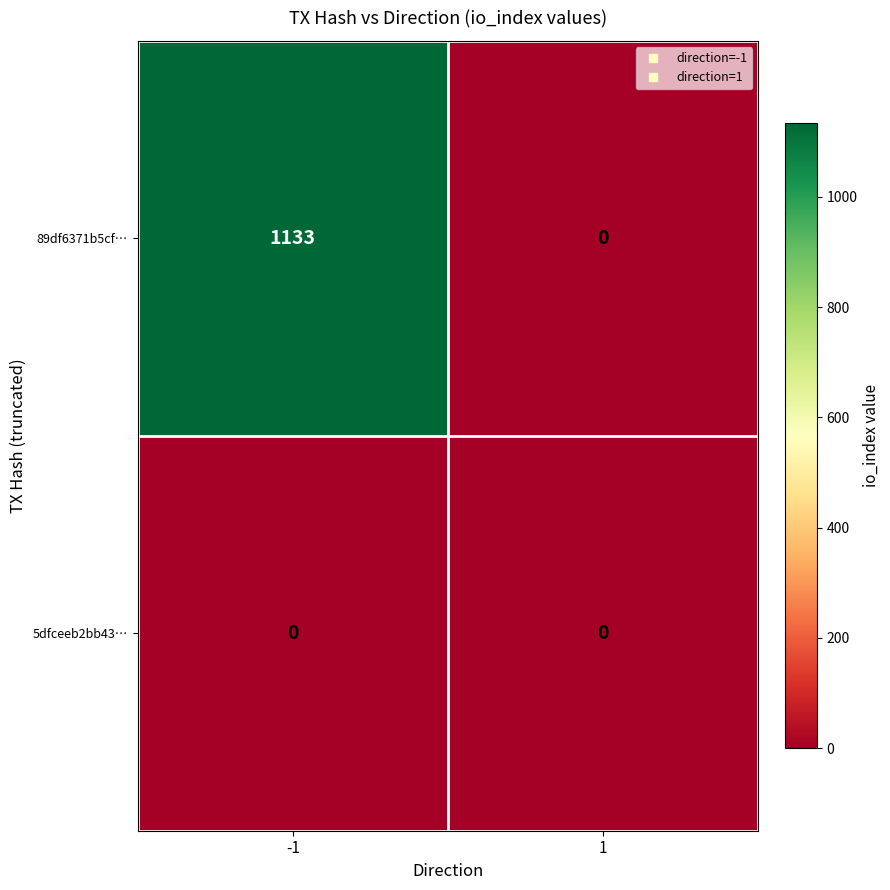

Is the value of 5dfceeb2bb43… at -1 greater than the value of 89df6371b5cf… at -1?

No